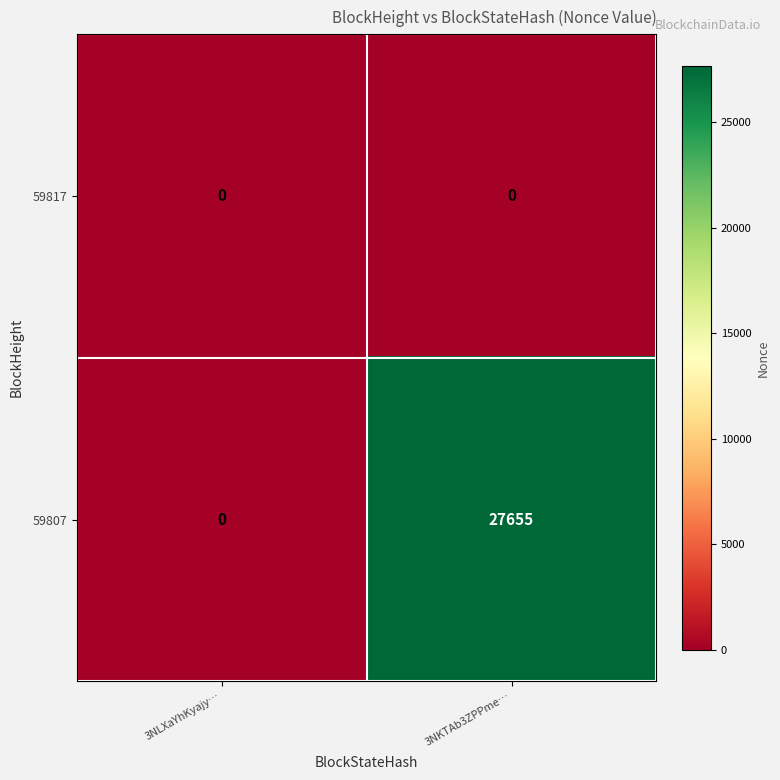

What is the greatest value displayed?

27655